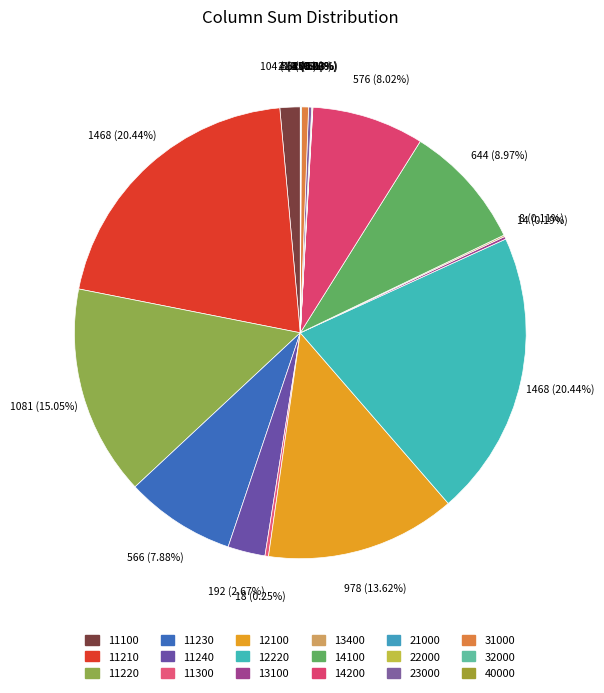

How much of the chart is everything except 14200?

92.0%